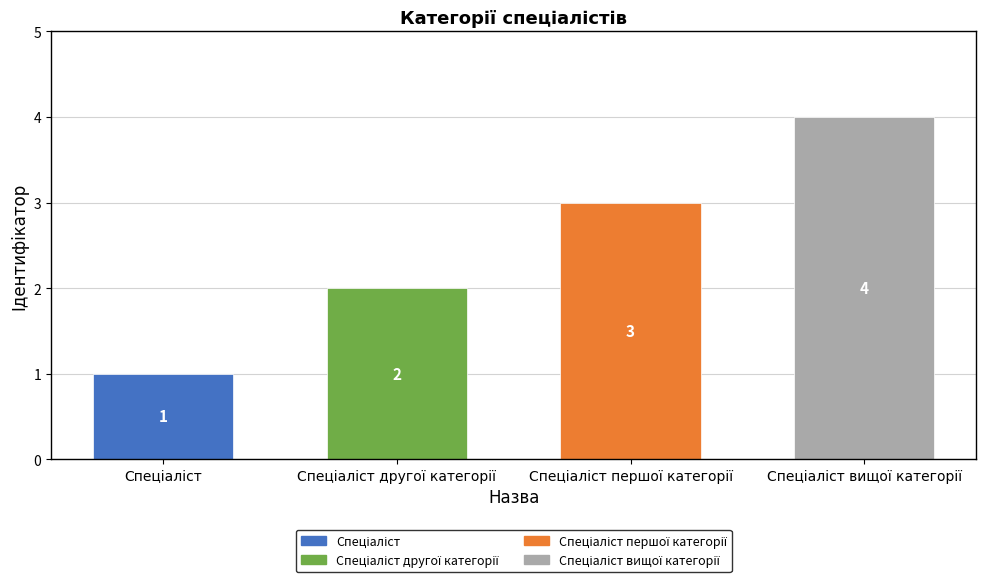

What is the maximum value shown in the chart?

4